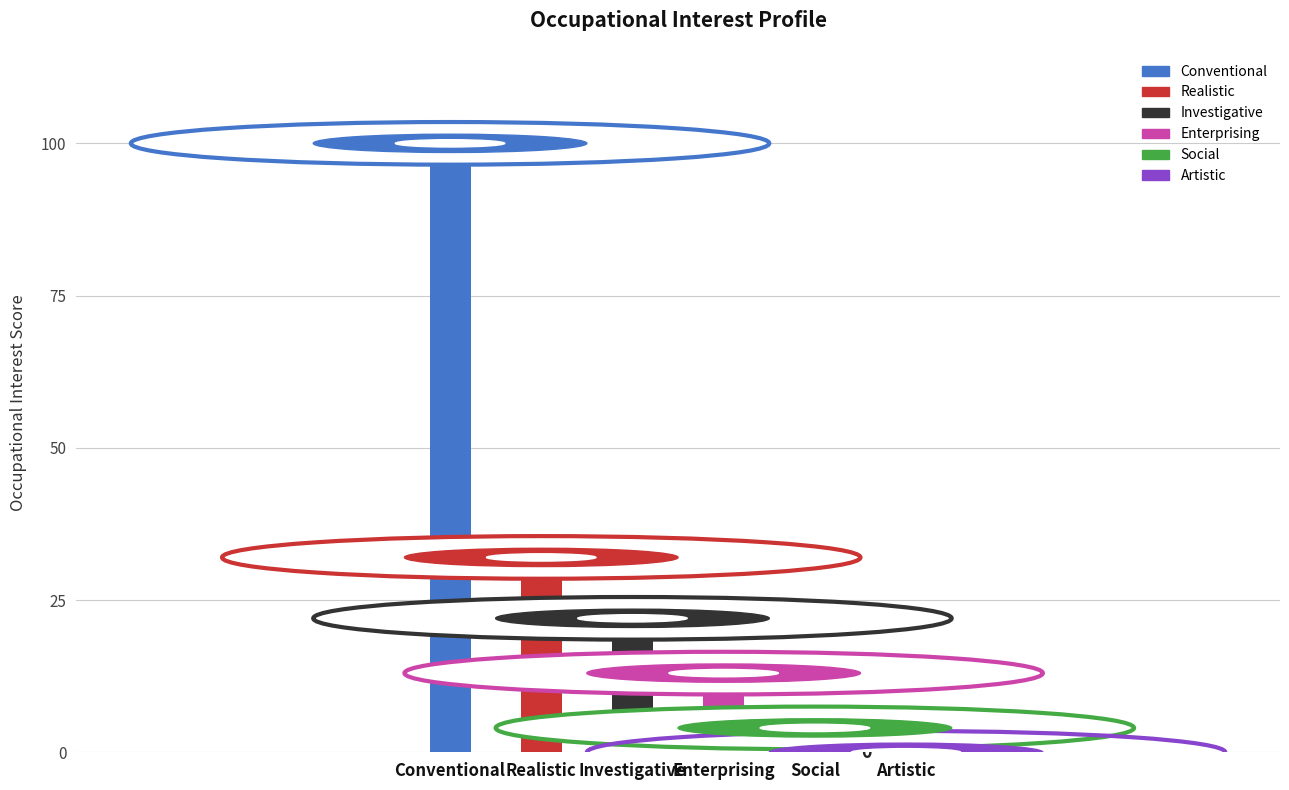

What is the average value?

28